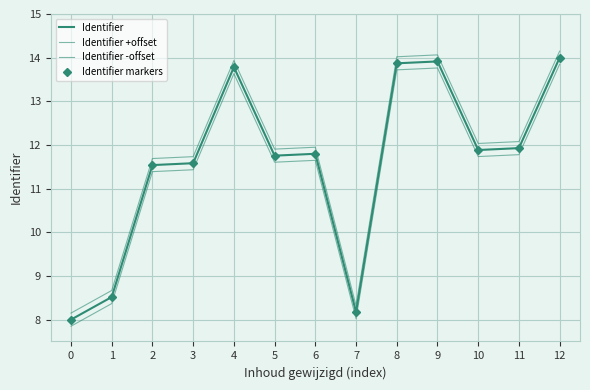

How many interior local valleys does the Identifier markers series have?

3